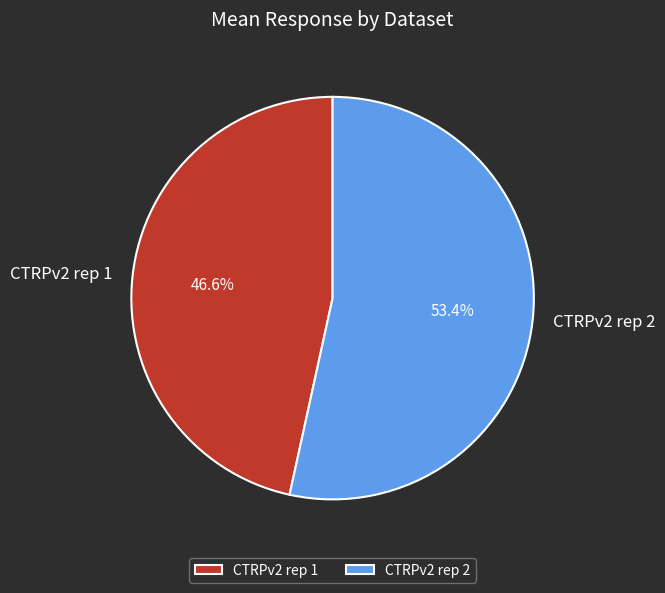

Which has a higher value, CTRPv2 rep 1 or CTRPv2 rep 2?

CTRPv2 rep 2